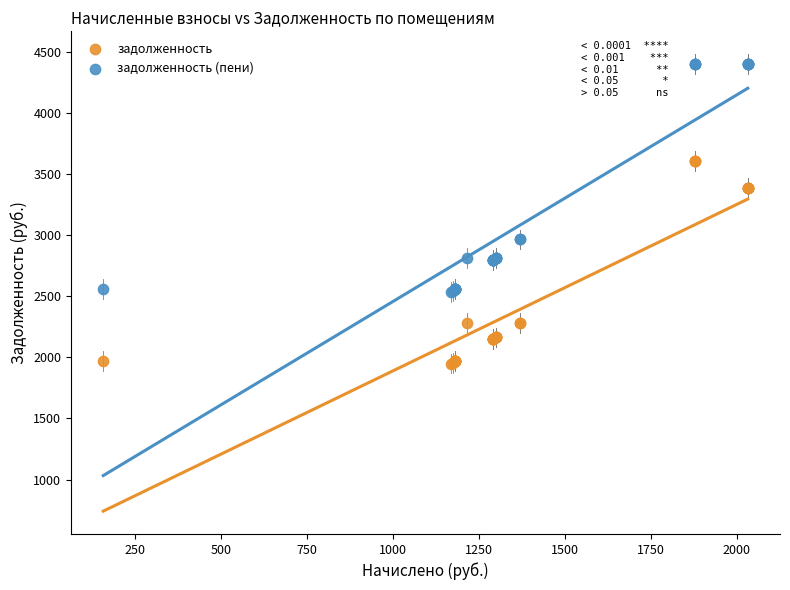

Which series contains the lowest Y value?

задолженность